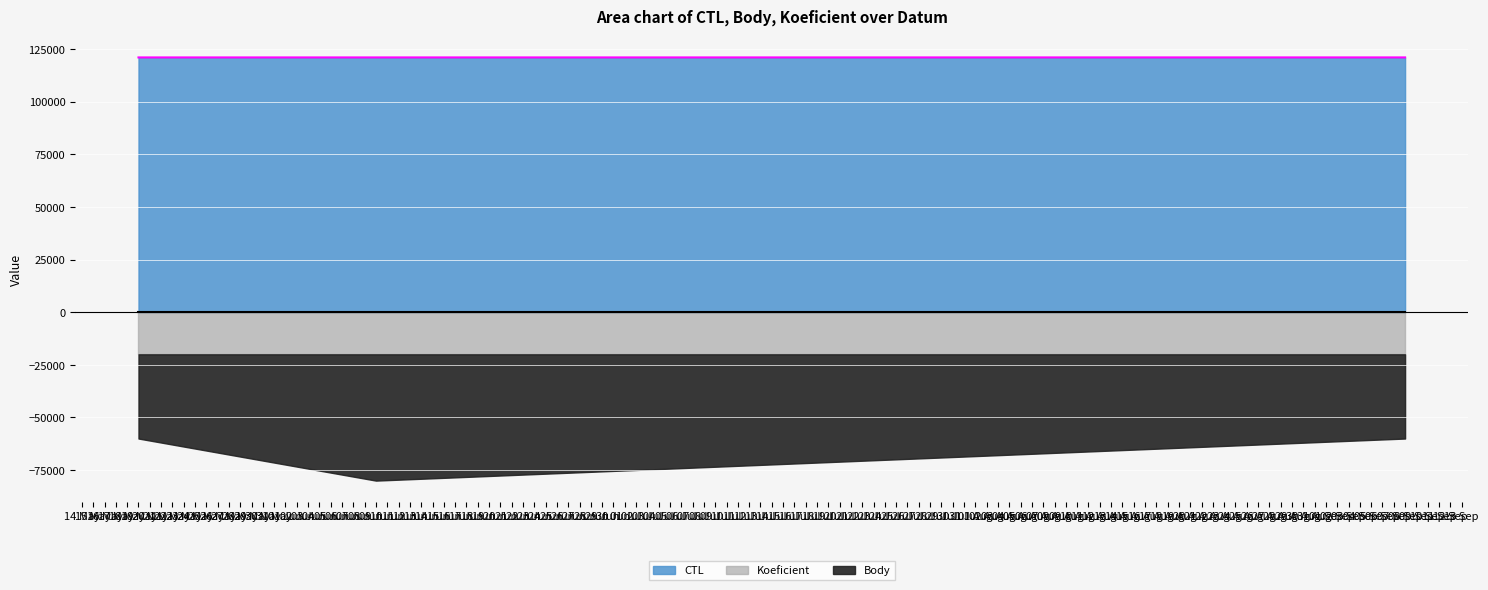

Which series has the largest total across all categories?

CTL